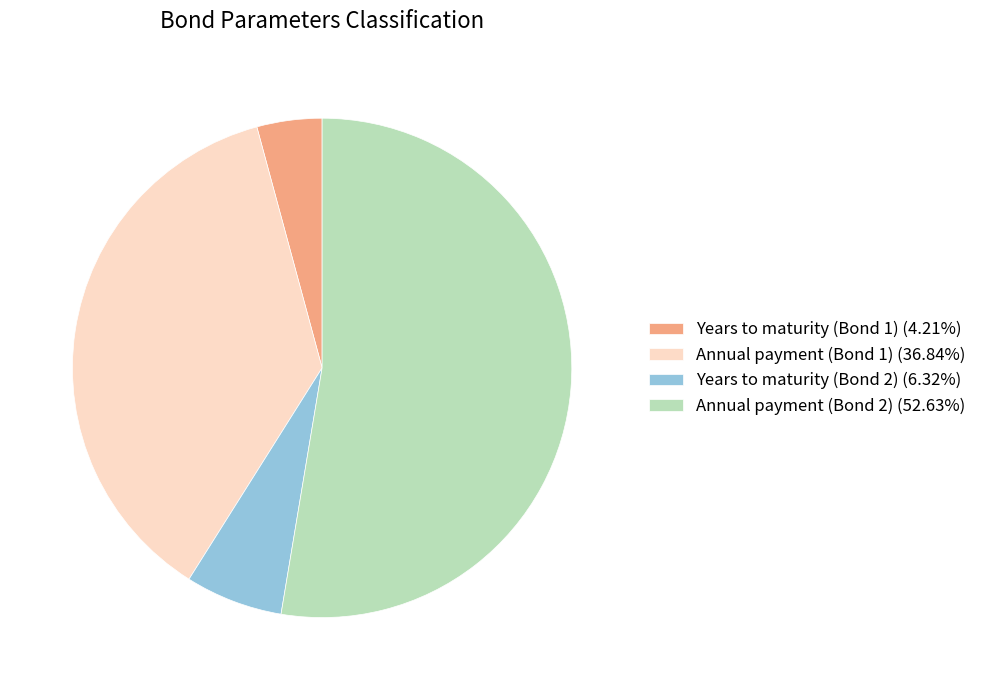

Approximately how many times larger is the value at Years to maturity (Bond 1) (4.21%) compared to Years to maturity (Bond 2) (6.32%)?

0.7